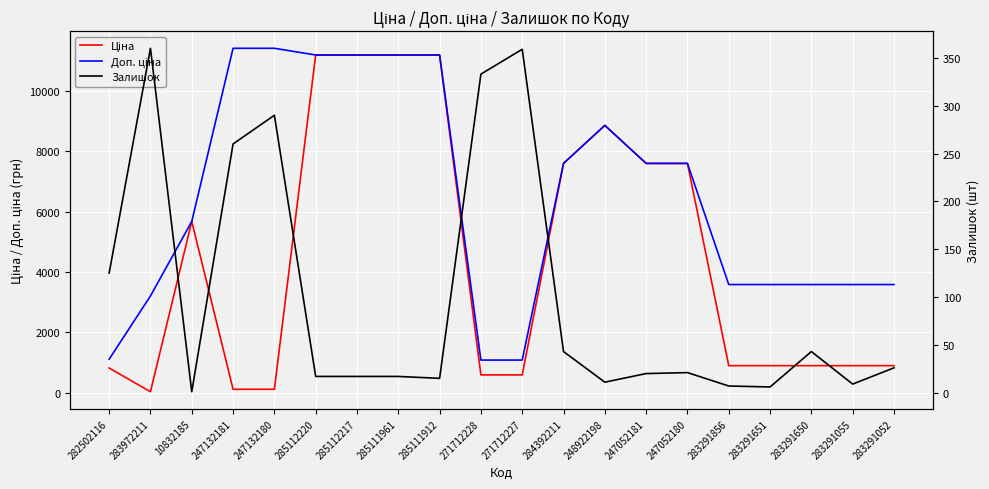

What is the maximum value for Доп. ціна?

11410.0